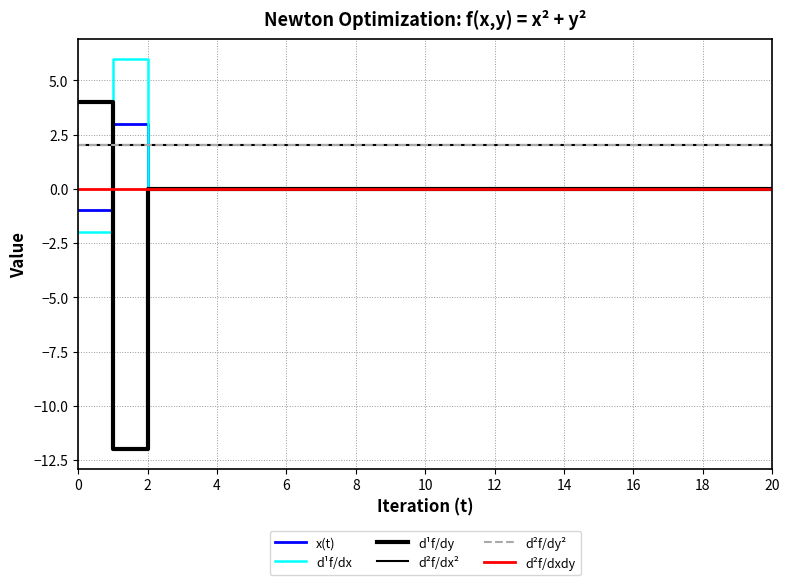

Reading left to right, list all the values displayed in this chart.

x(t): -1	3	0	0	0	0	0	0	0	0	0	0	0	0	0	0	0	0	0	0	0
d¹f/dx: -2	6	0	0	0	0	0	0	0	0	0	0	0	0	0	0	0	0	0	0	0
d¹f/dy: 4	-12	0	0	0	0	0	0	0	0	0	0	0	0	0	0	0	0	0	0	0
d²f/dx²: 2	2	2	2	2	2	2	2	2	2	2	2	2	2	2	2	2	2	2	2	2
d²f/dy²: 2	2	2	2	2	2	2	2	2	2	2	2	2	2	2	2	2	2	2	2	2
d²f/dxdy: 0	0	0	0	0	0	0	0	0	0	0	0	0	0	0	0	0	0	0	0	0